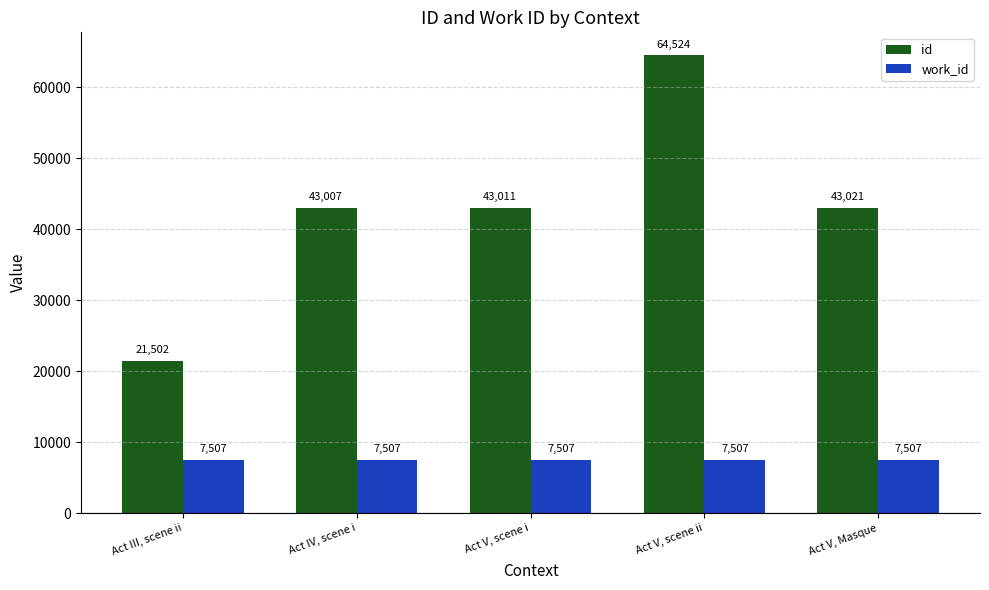

Is it true that work_id equals 4717 at Act III, scene ii?

False